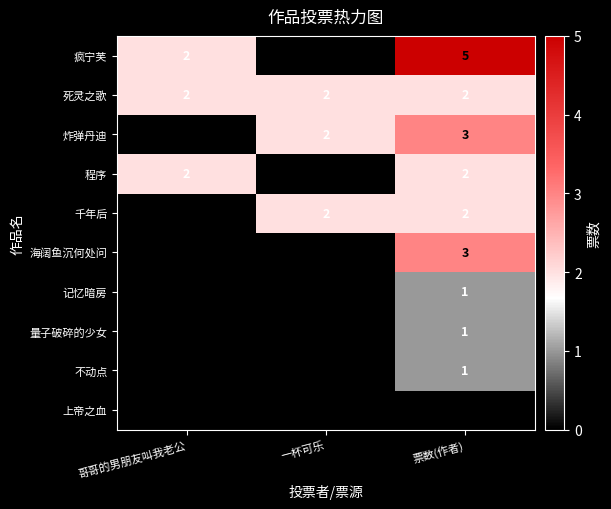

Is the value of 疯宁芙 at 票数(作者) greater than the value of 海阔鱼沉何处问 at 票数(作者)?

Yes